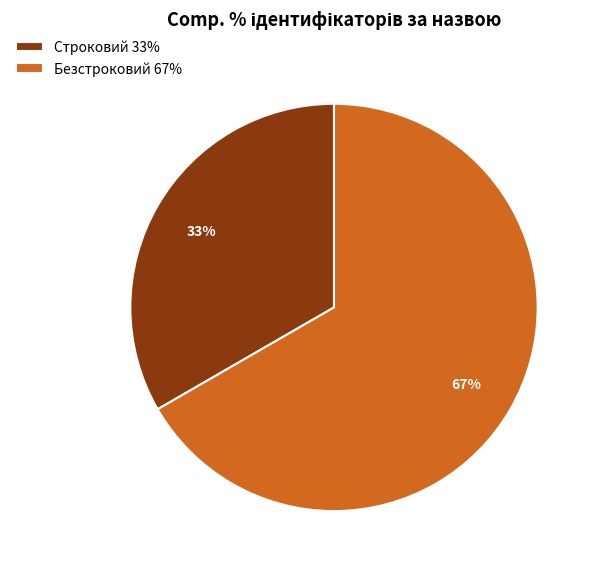

To the nearest percent, what is the average slice percentage?

50%